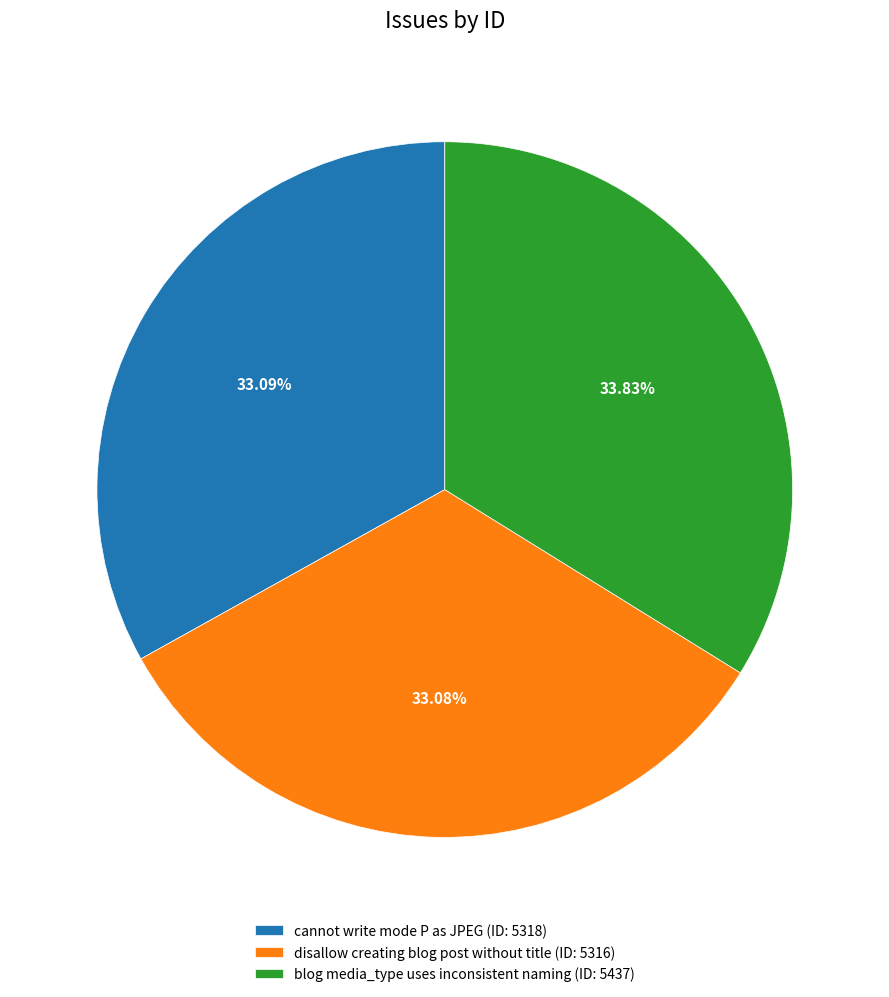

To the nearest percent, what percentage of the pie is cannot write mode P as JPEG?

33%